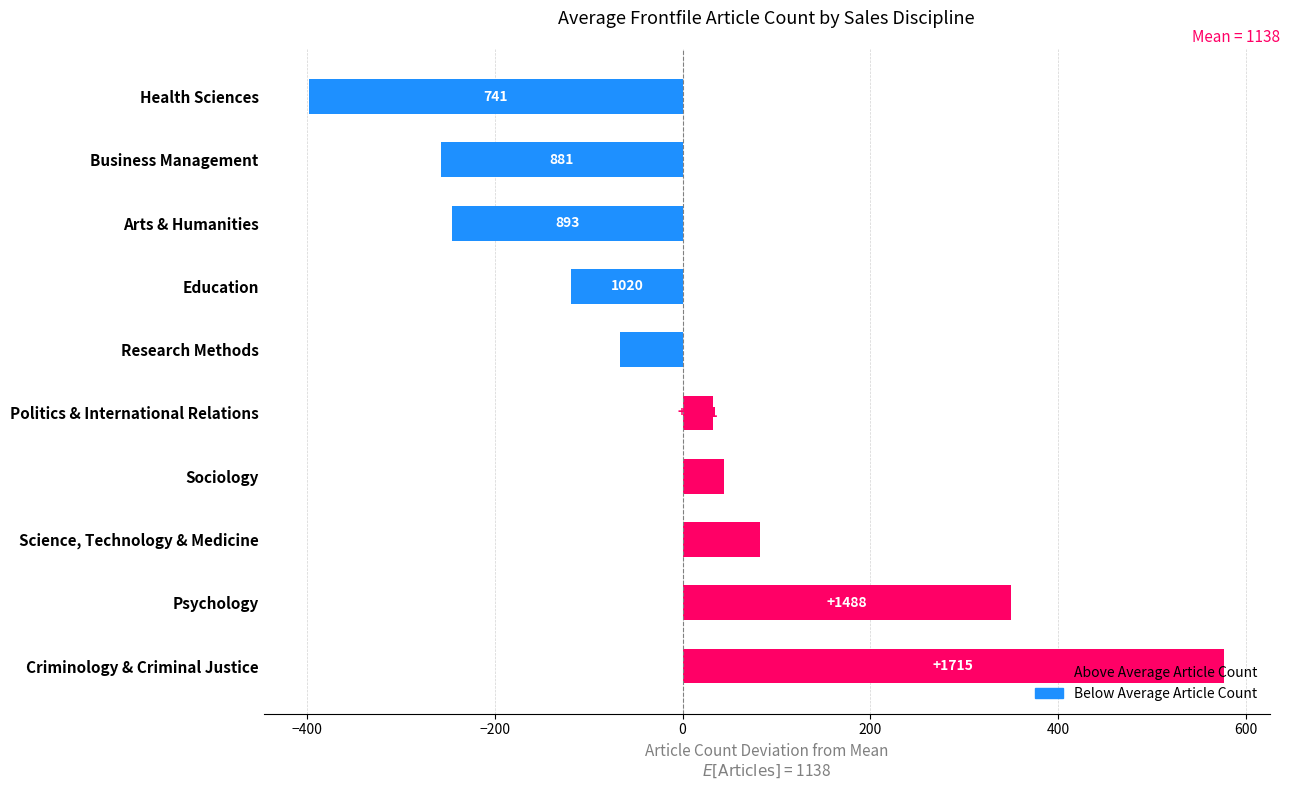

Are the bars horizontal?

Yes